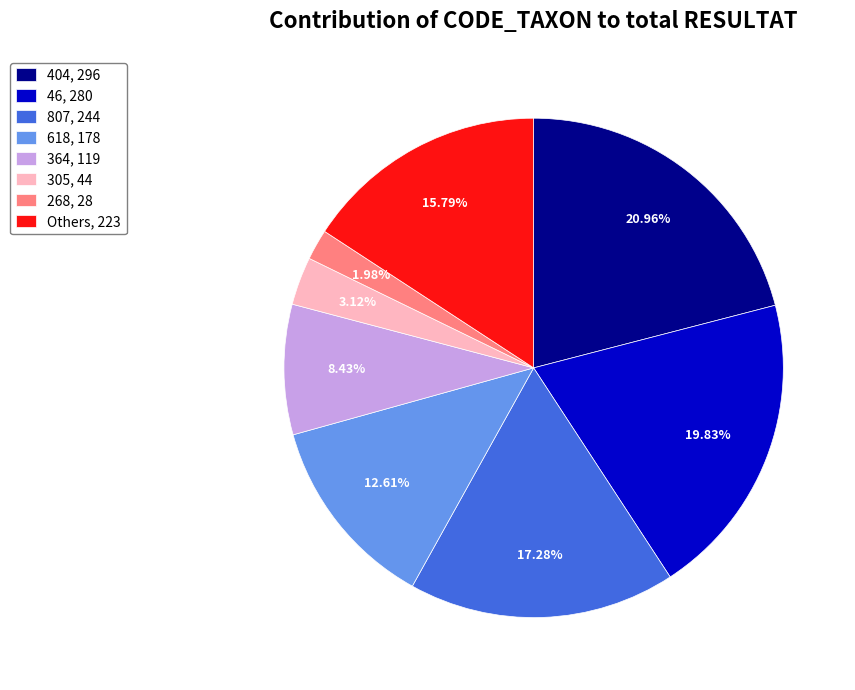

Is there any slice that represents more than half of the pie?

No